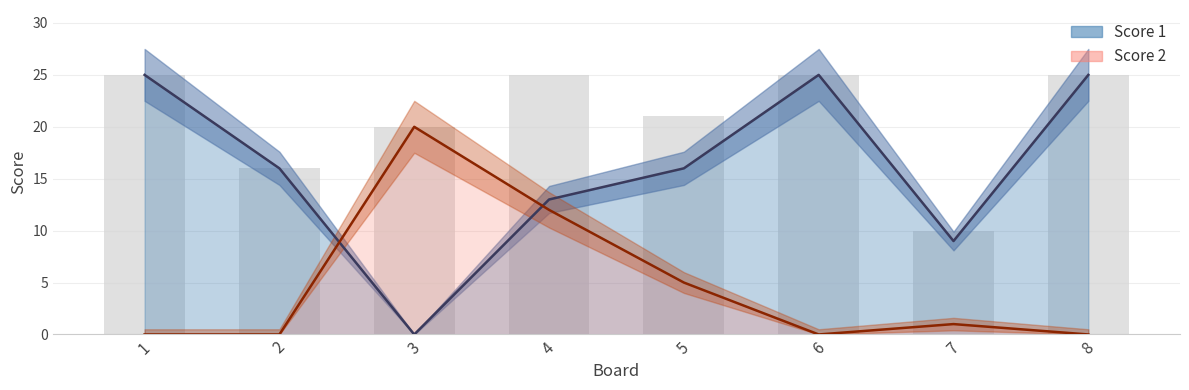

Which category has the highest value across all series?

1